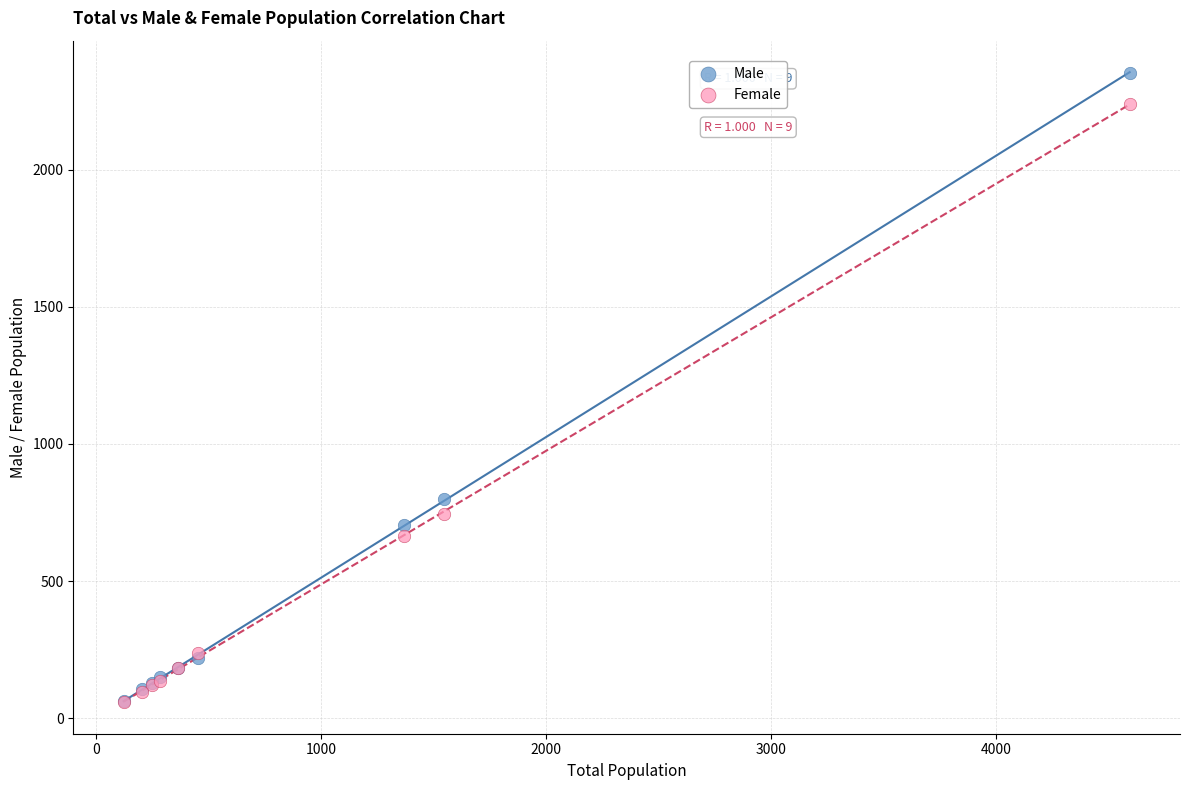

Across all series, what Y value is closest to 1205?

800